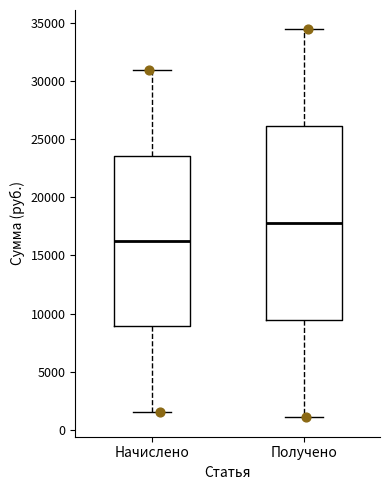

Which box is the tallest, from its lower edge to its upper edge?

Получено